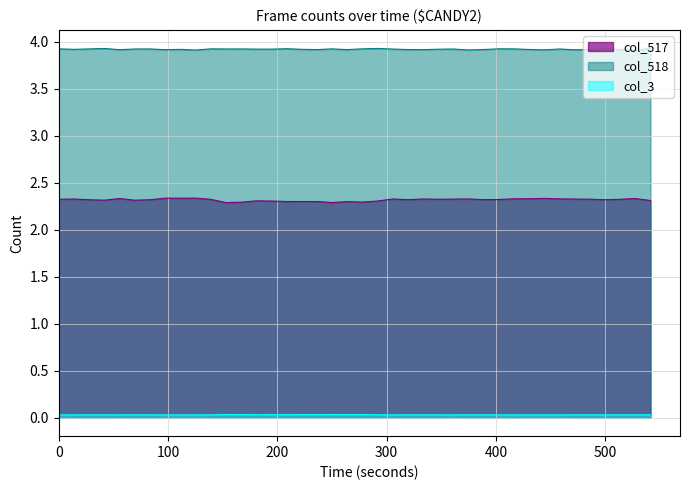

At how many categories does at least one series exceed 2?

40